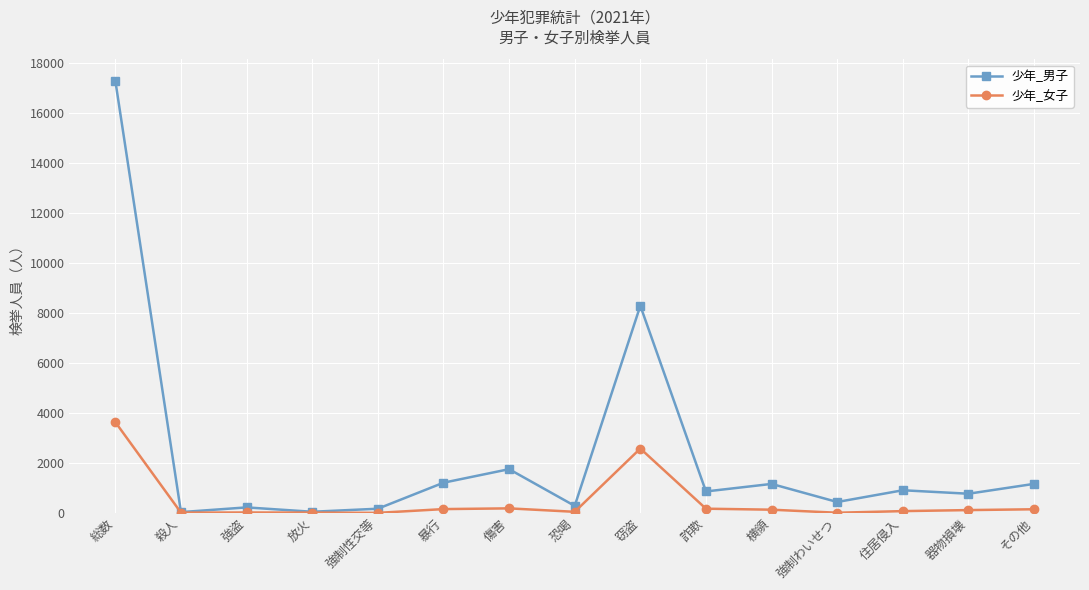

Rank the series by their average value, from highest to lowest.

少年_男子, 少年_女子